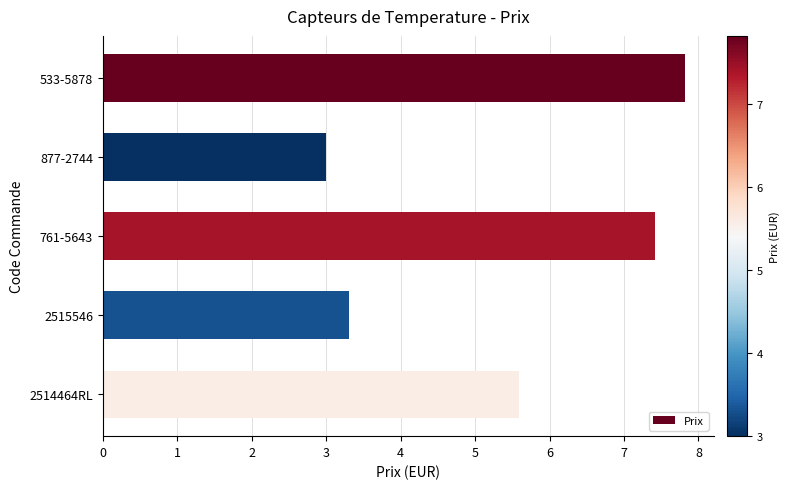

Reading top to bottom, extract all data points from this chart.

7.8	3.0	7.4	3.3	5.6